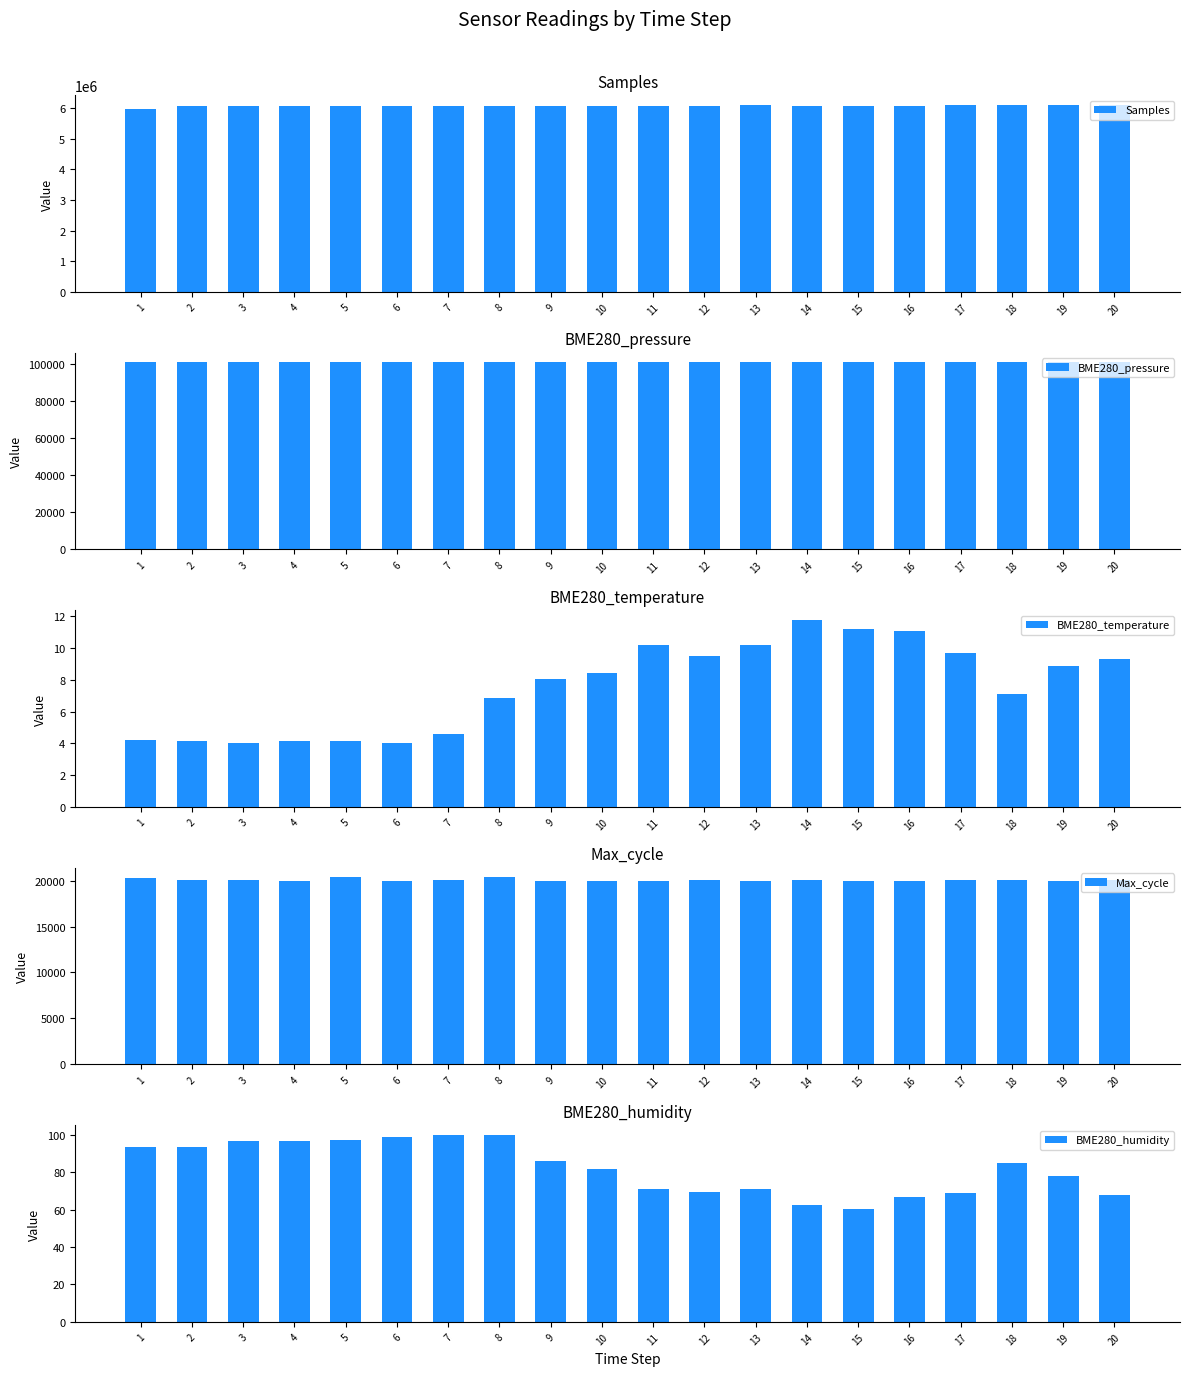

Reading left to right, list all the values displayed in this chart.

Samples: 1=5963330.0	2=6072158.0	3=6082760.0	4=6070646.0	5=6080559.0	6=6084481.0	7=6083895.0	8=6066780.0	9=6068176.0	10=6077179.0	11=6083638.0	12=6073332.0	13=6106286.0	14=6069513.0	15=6073407.0	16=6068826.0	17=6096219.0	18=6110560.0	19=6113133.0	20=6096571.0
BME280_pressure: 1=101027.3	2=101001.6	3=100994.3	4=100997.0	5=101017.6	6=100976.1	7=100998.4	8=100983.4	9=100976.0	10=100980.4	11=100999.3	12=100971.6	13=100963.4	14=100960.9	15=100960.1	16=100969.4	17=100992.3	18=100975.0	19=100973.5	20=100955.8
BME280_temperature: 1=4.2	2=4.1	3=4.0	4=4.1	5=4.1	6=4.0	7=4.6	8=6.8	9=8.0	10=8.5	11=10.2	12=9.5	13=10.2	14=11.8	15=11.2	16=11.1	17=9.7	18=7.1	19=8.9	20=9.3
Max_cycle: 1=20336.0	2=20013.0	3=20012.0	4=20009.0	5=20375.0	6=19997.0	7=20044.0	8=20361.0	9=20008.0	10=20006.0	11=20011.0	12=20064.0	13=20005.0	14=20021.0	15=20006.0	16=20009.0	17=20017.0	18=20064.0	19=20001.0	20=20051.0
BME280_humidity: 1=93.4	2=93.7	3=96.4	4=96.8	5=97.3	6=98.5	7=100.0	8=100.0	9=86.0	10=81.7	11=71.0	12=69.4	13=70.8	14=62.6	15=60.4	16=66.7	17=69.0	18=84.8	19=77.9	20=67.9